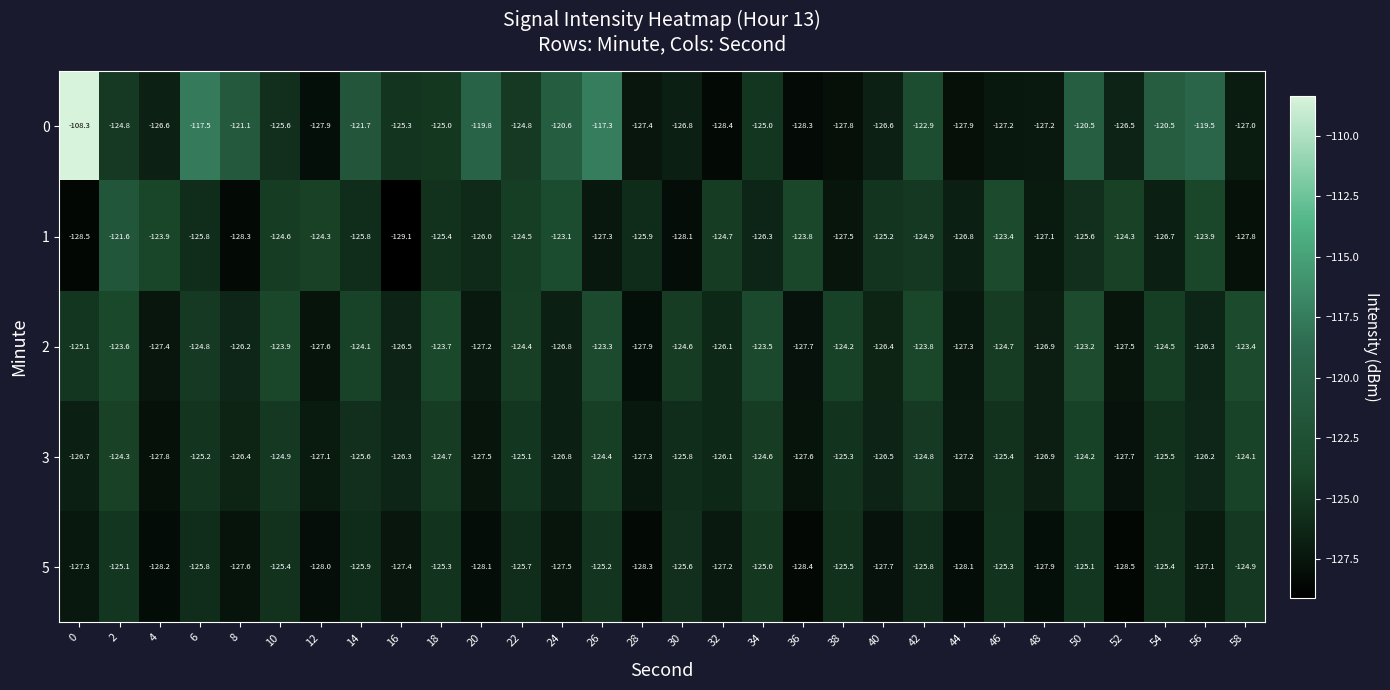

What is the difference between the second highest and minimum values in the 5 series?

3.5